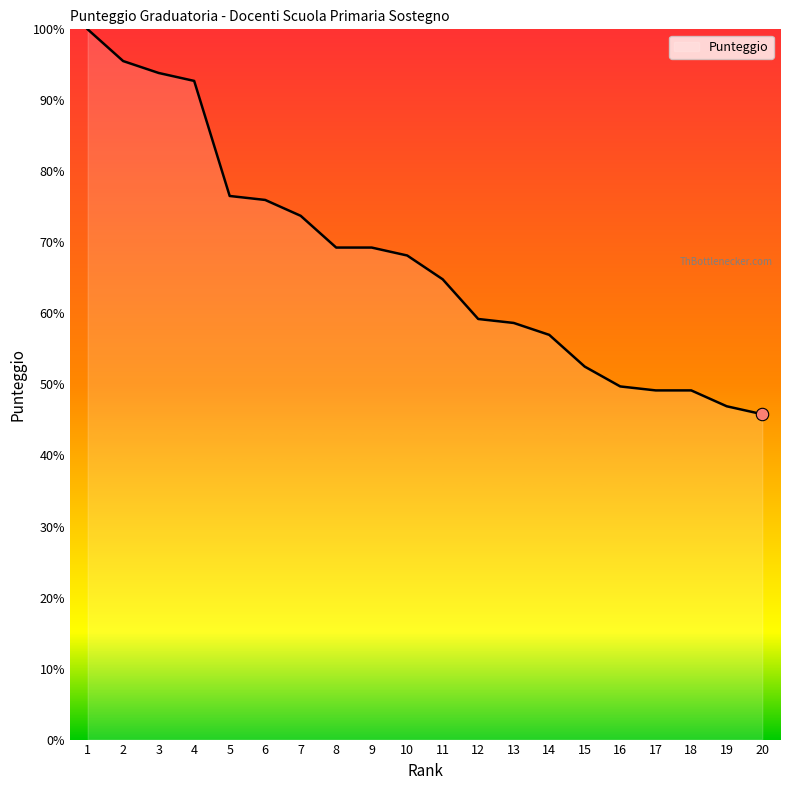

What is the ratio of the value at 3 to the value at 2?

1.0